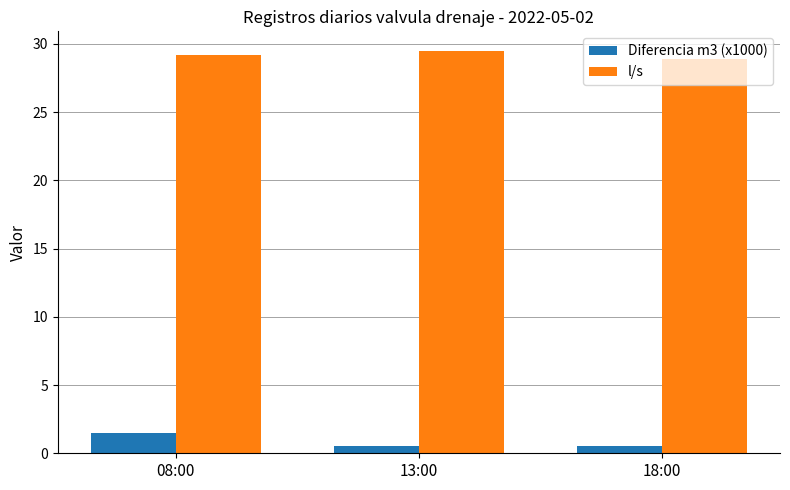

True or false: Diferencia m3 (x1000) has a value of 0.5 at 13:00.

True